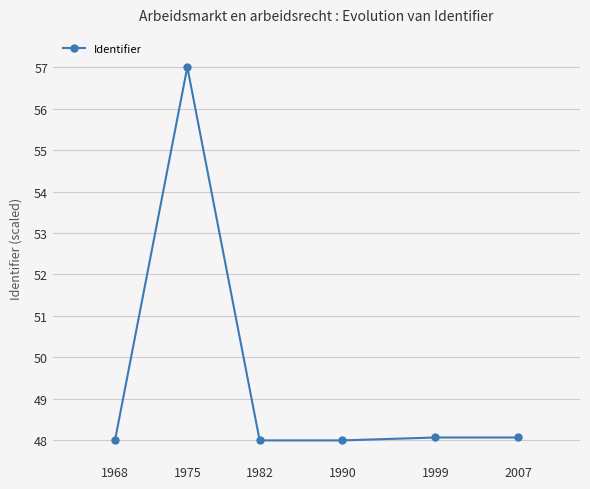

What is the value of the 1st point from the left?

48.0